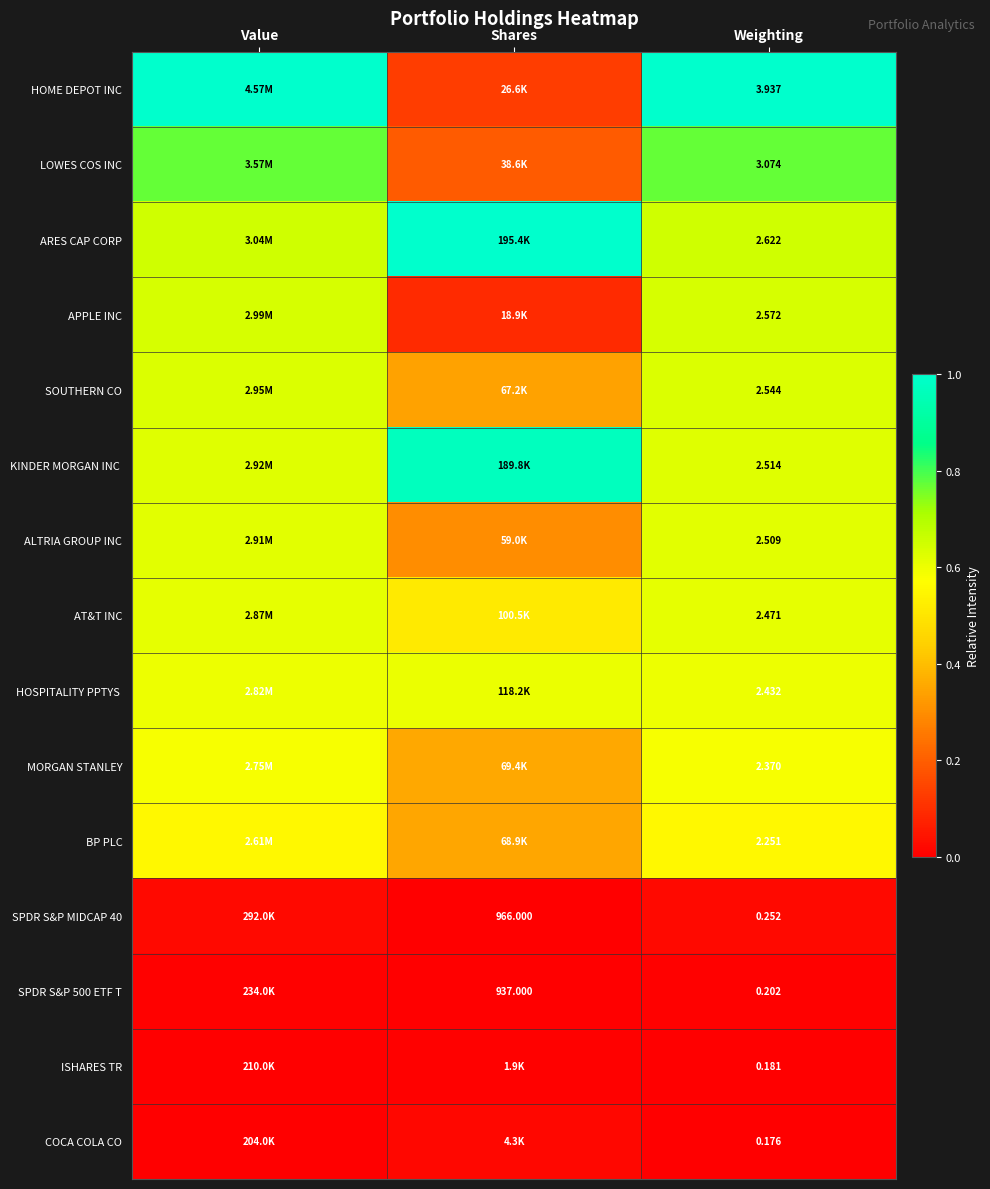

Is the value of ISHARES TR at Weighting greater than the value of ARES CAP CORP at Weighting?

No